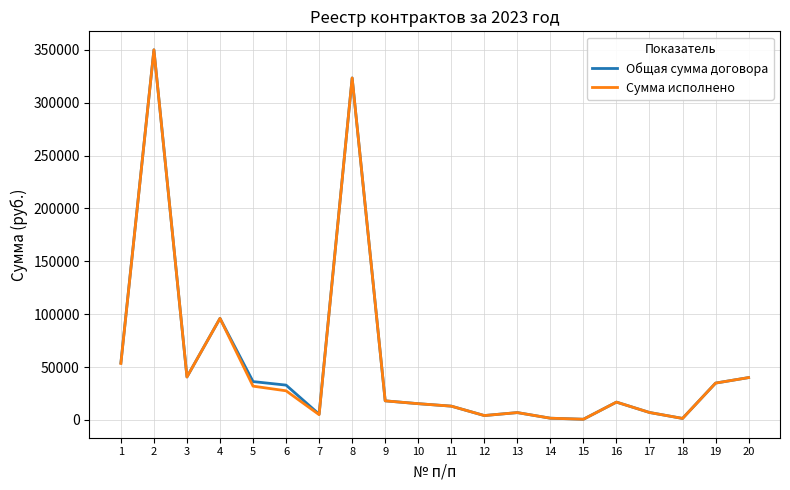

What is the total value across all series at 10?

30643.9